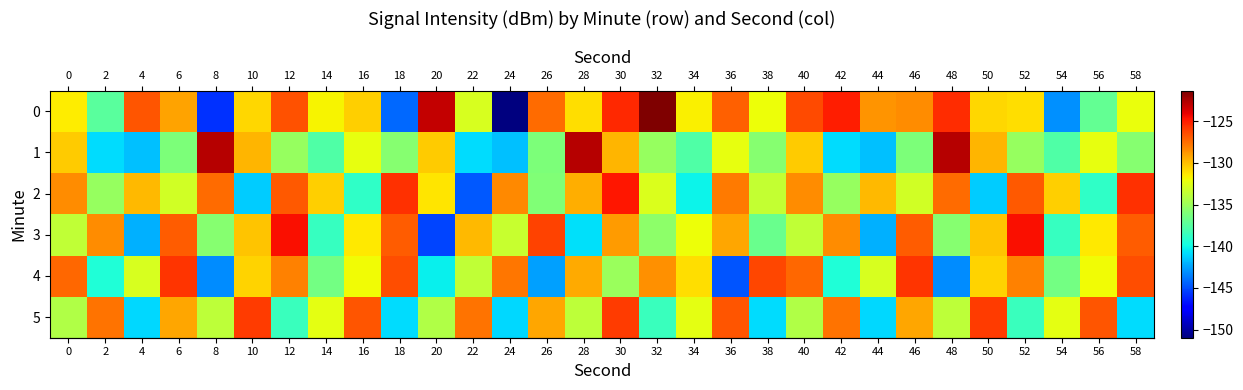

At which category is the sum across all series the highest?

30